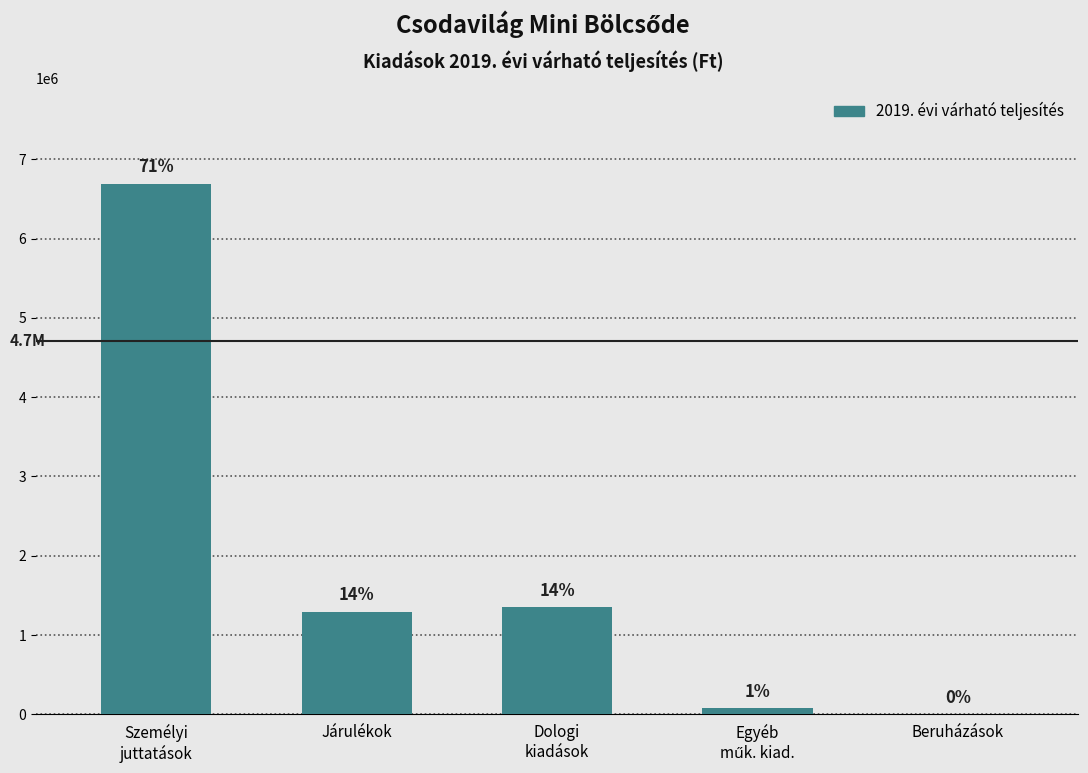

Where does the data first go above 1293894?

Személyi
juttatások